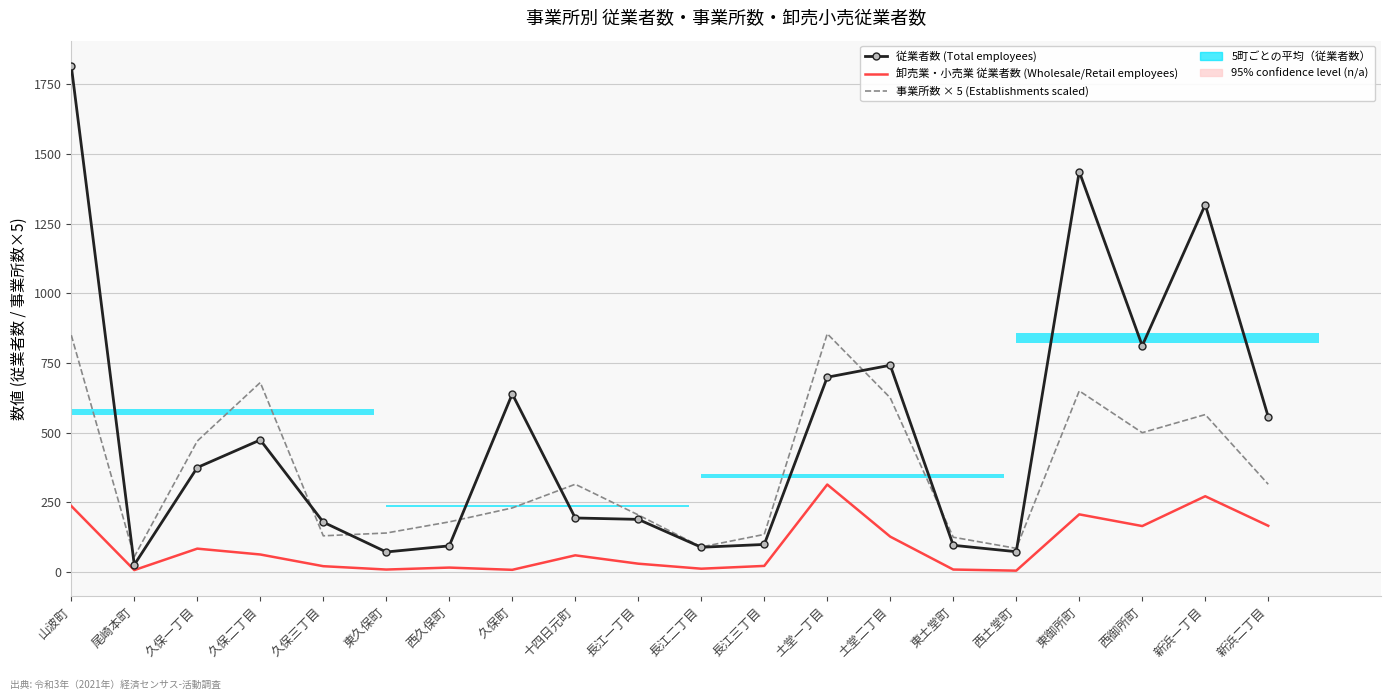

True or false: 卸売業・小売業 従業者数 (Wholesale/Retail employees) has a value of 12 at 長江二丁目.

True